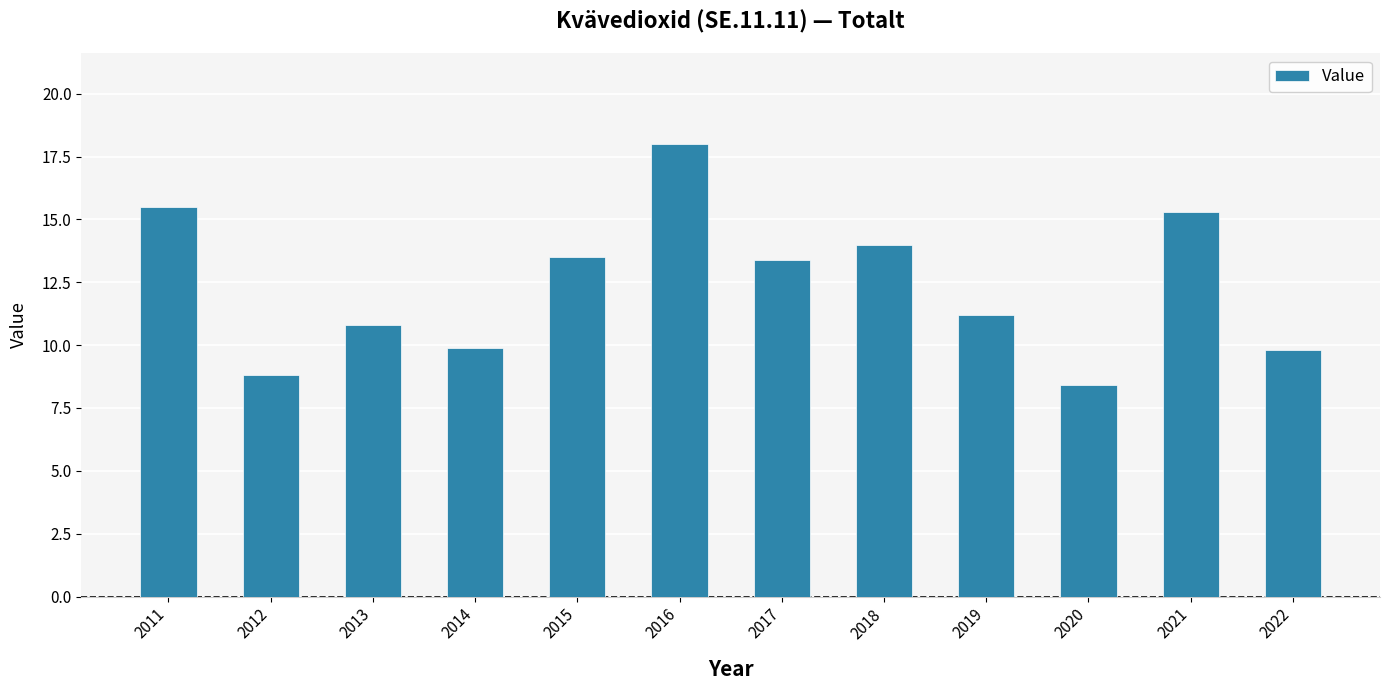

What is the sum of the values at 2013 and 2014?

20.7